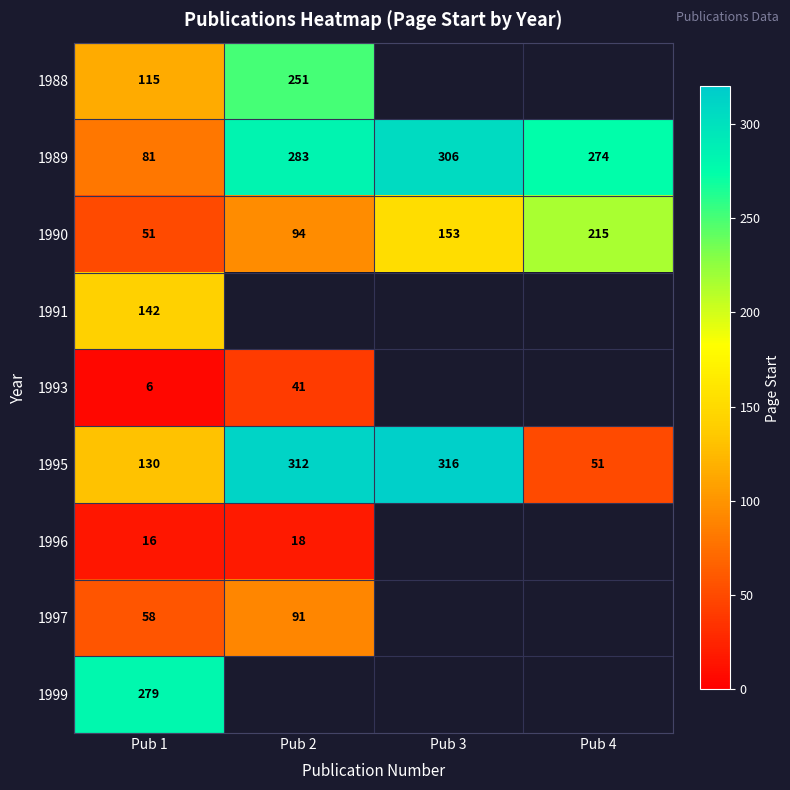

Which has a higher value, Pub 3 or Pub 4?

Pub 4